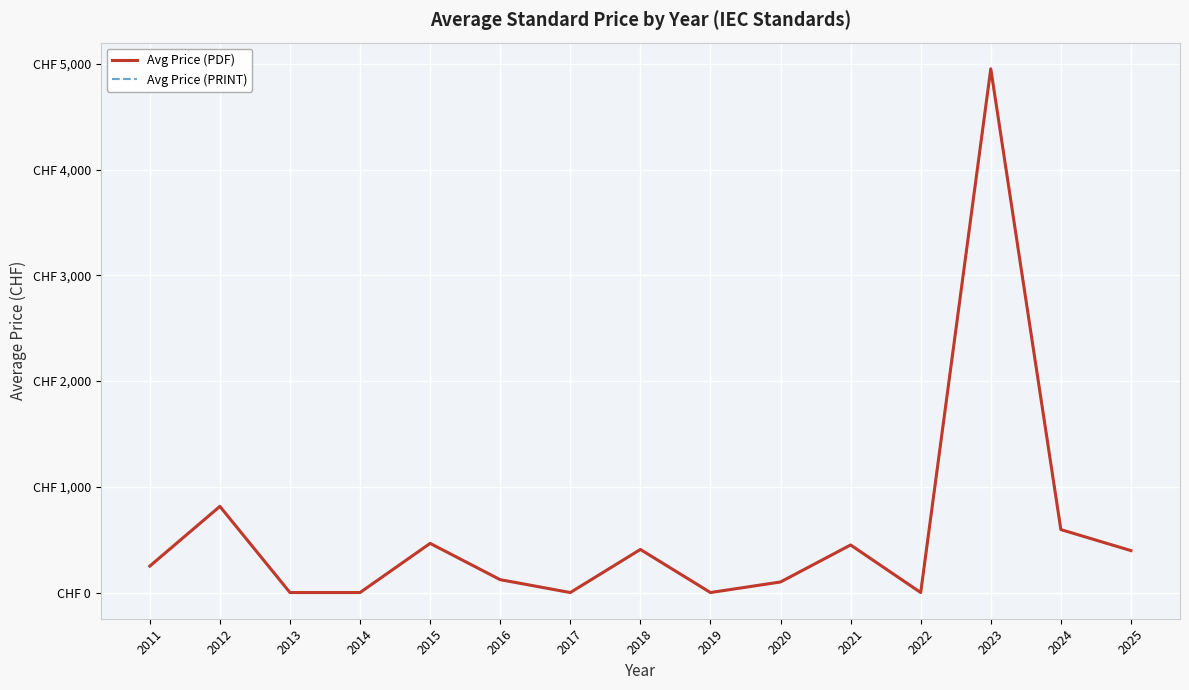

Is this an area chart (filled region under the line)?

No